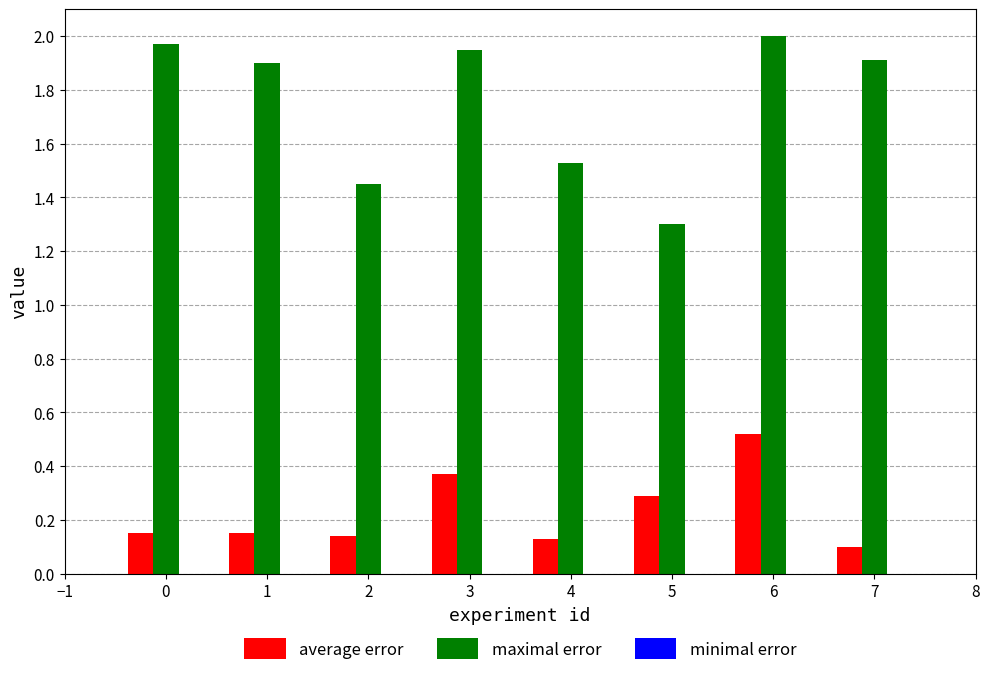

Which series has the largest range (max minus min)?

maximal error